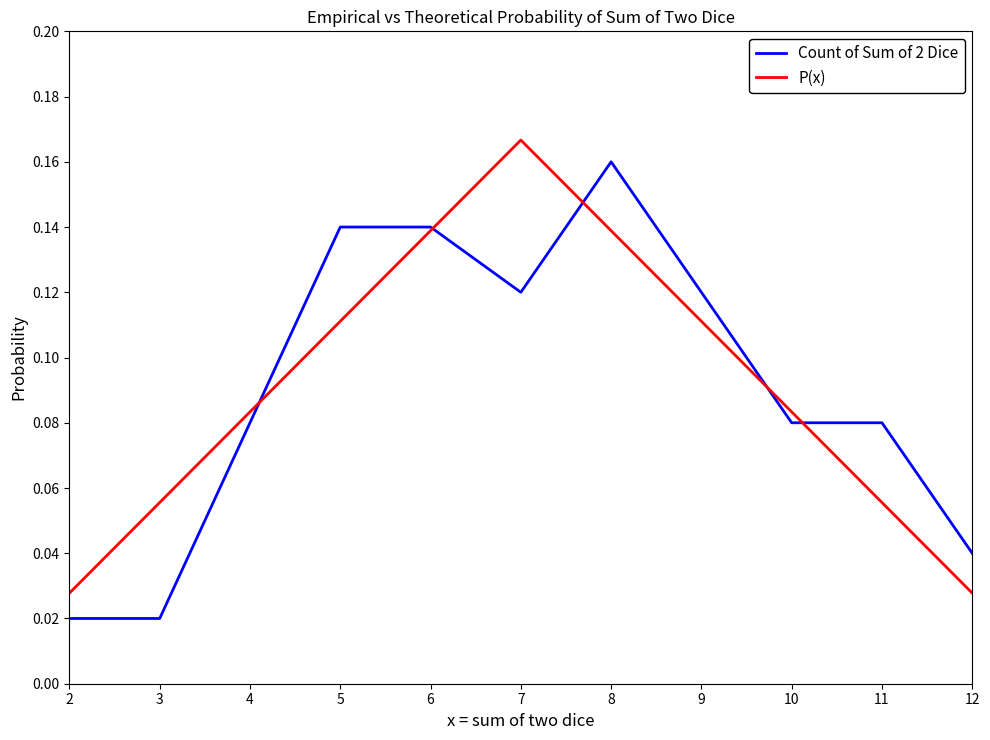

At how many categories does at least one series exceed 0?

11